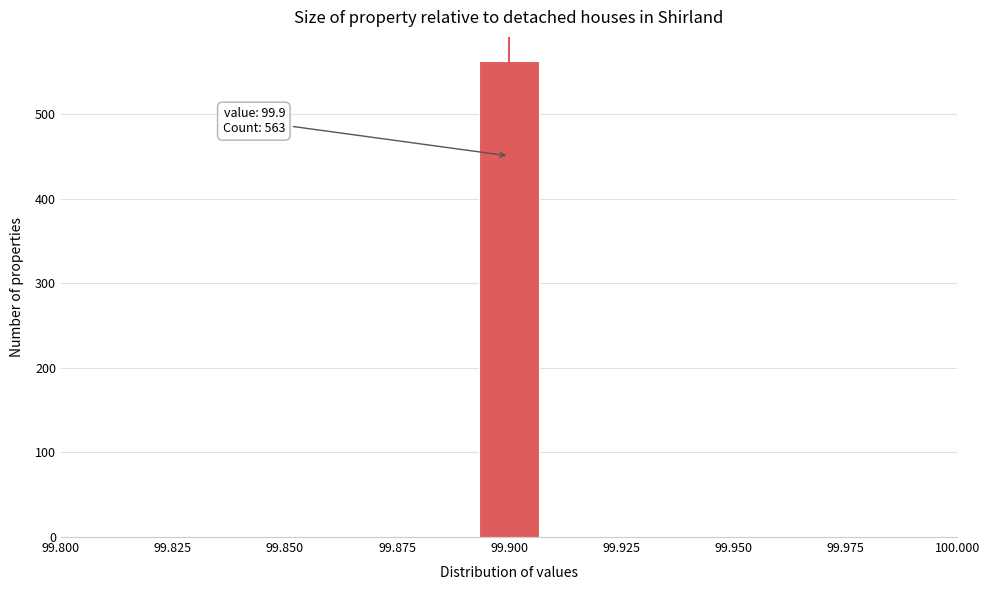

Read against the x-axis, roughly where is the centre of the tallest bar?

99.900